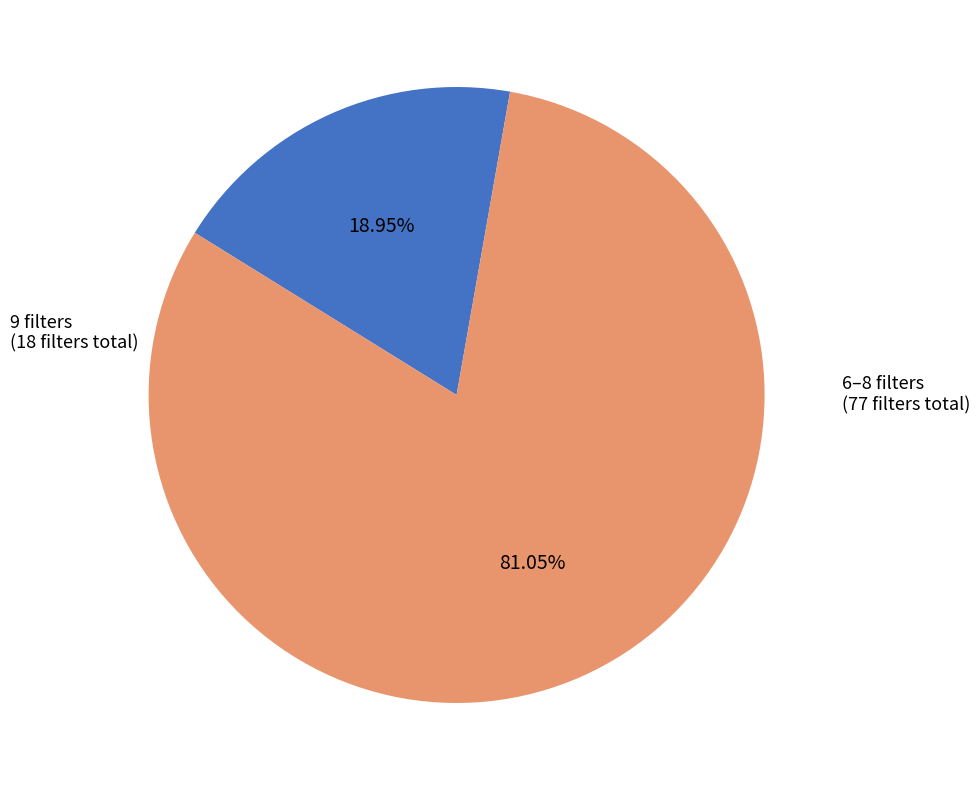

Is there any slice that represents more than half of the pie?

Yes